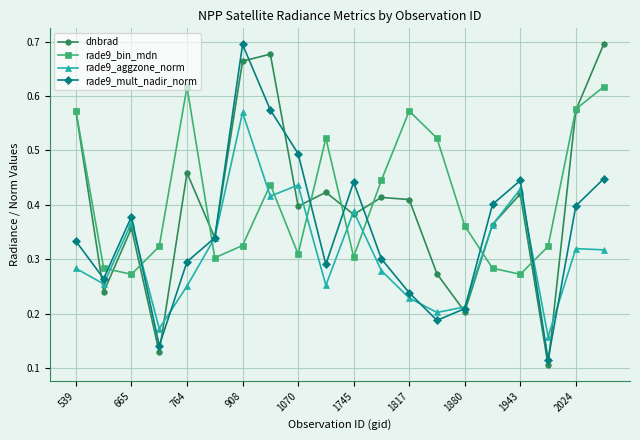

How many interior local valleys does the rade9_bin_mdn series have?

5